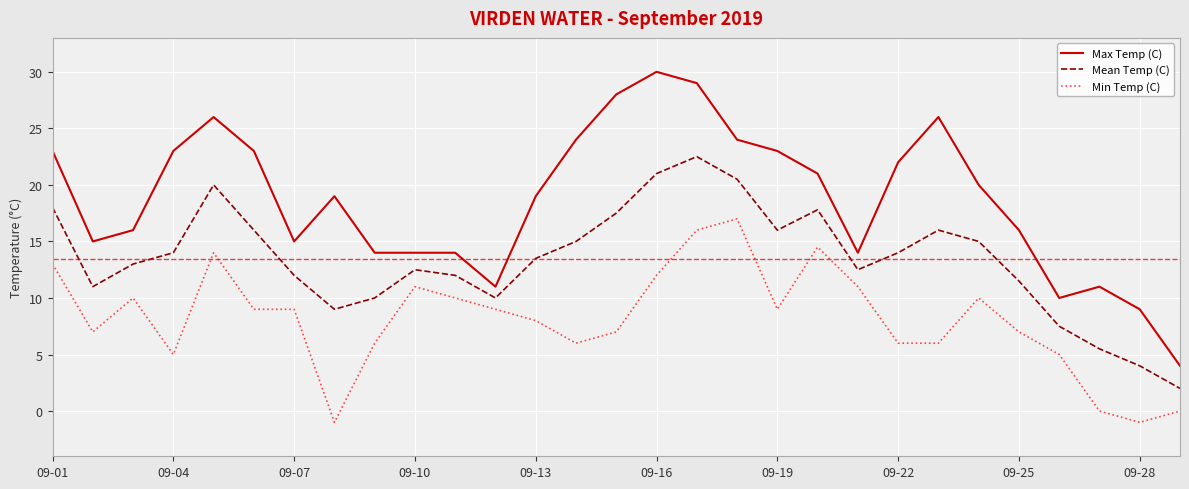

What is the maximum value shown in the chart?

30.0